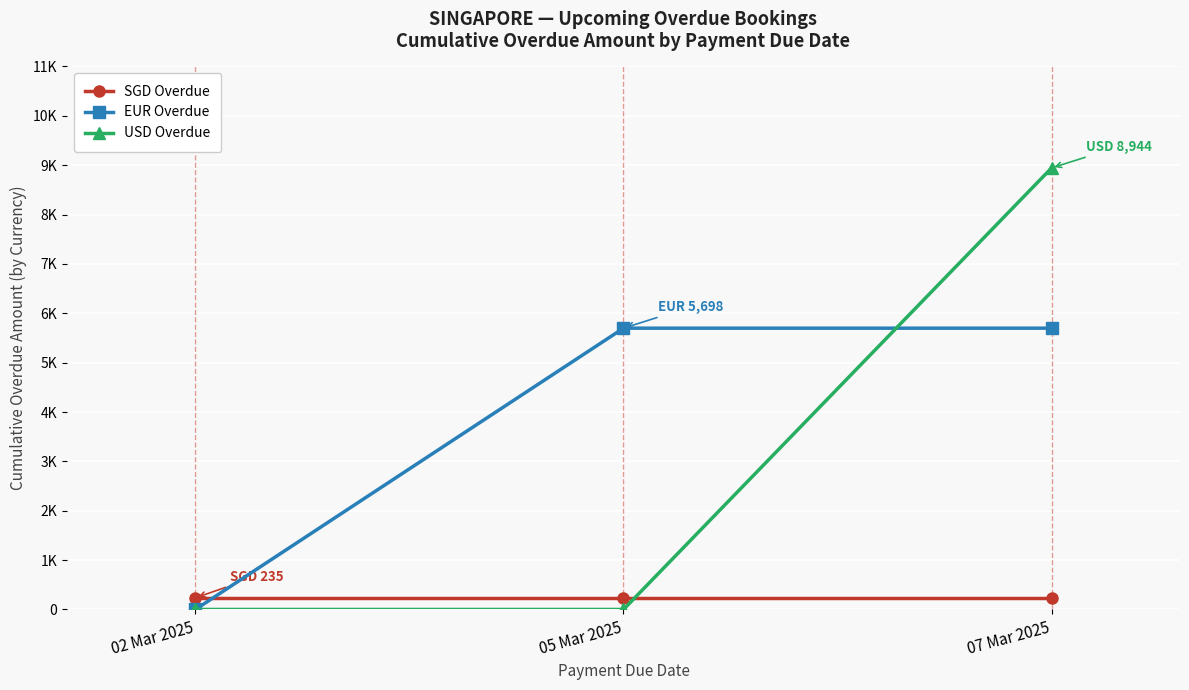

What is the sum of the USD Overdue values at 02 Mar 2025 and 07 Mar 2025?

8944